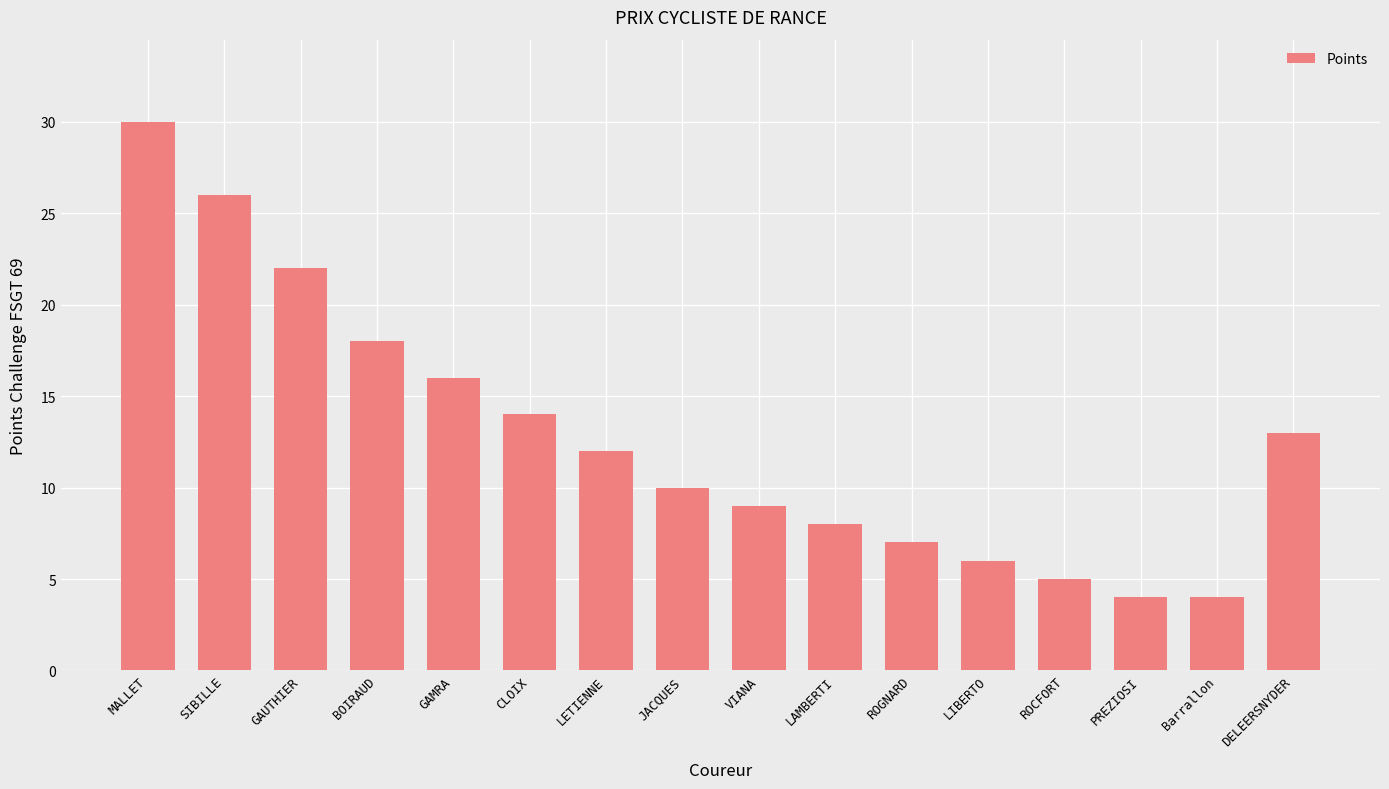

What is the sum of all values?

204